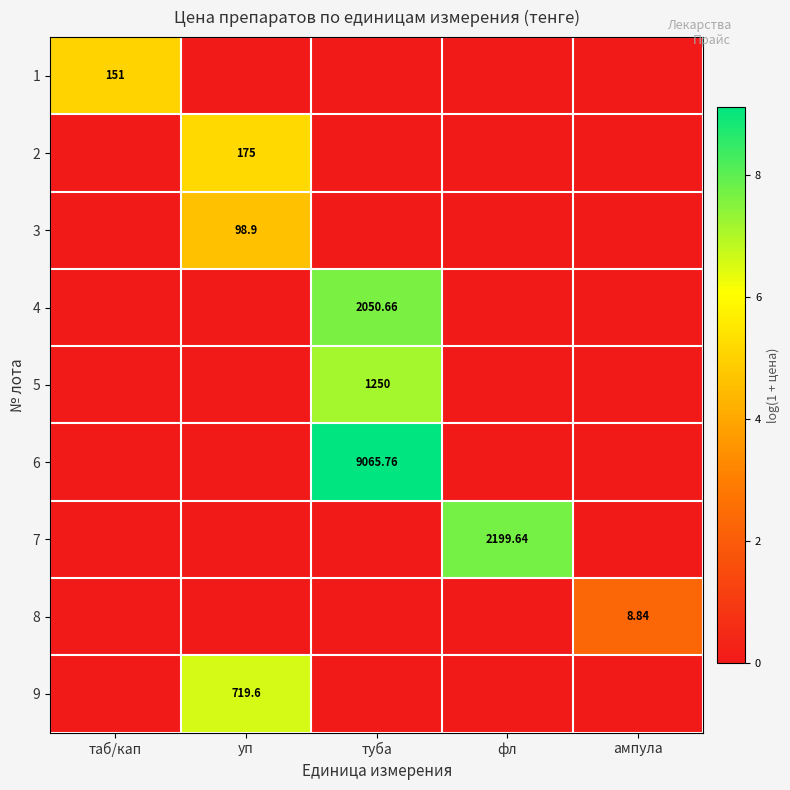

How many series are shown in this chart?

9